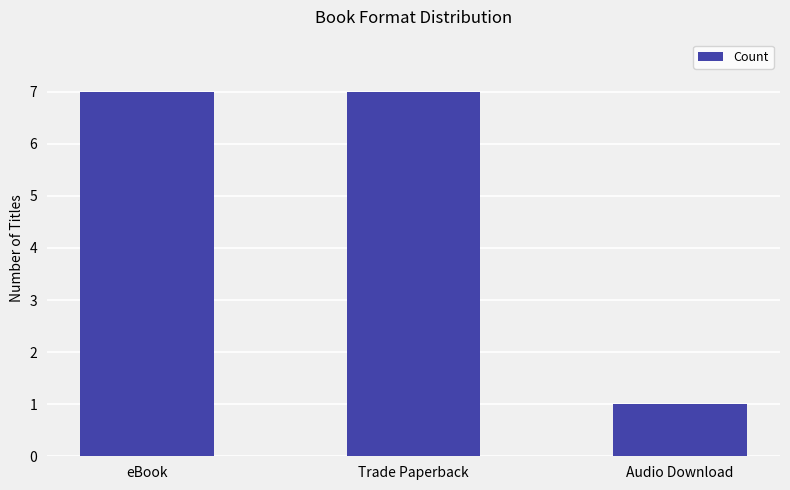

How many values are below 7?

1